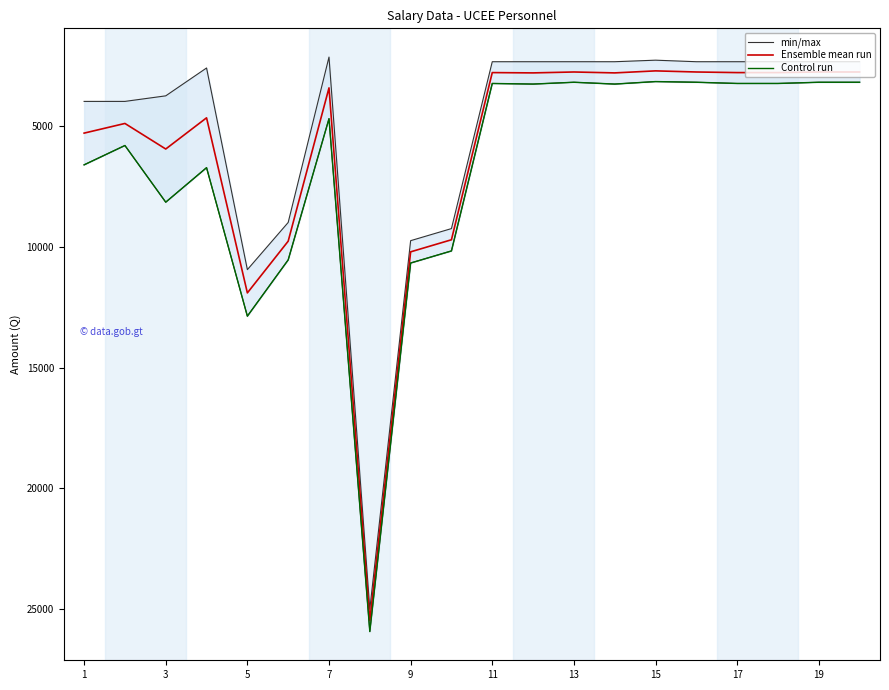

The min/max series shows 6612.0 at 1. True or false?

True